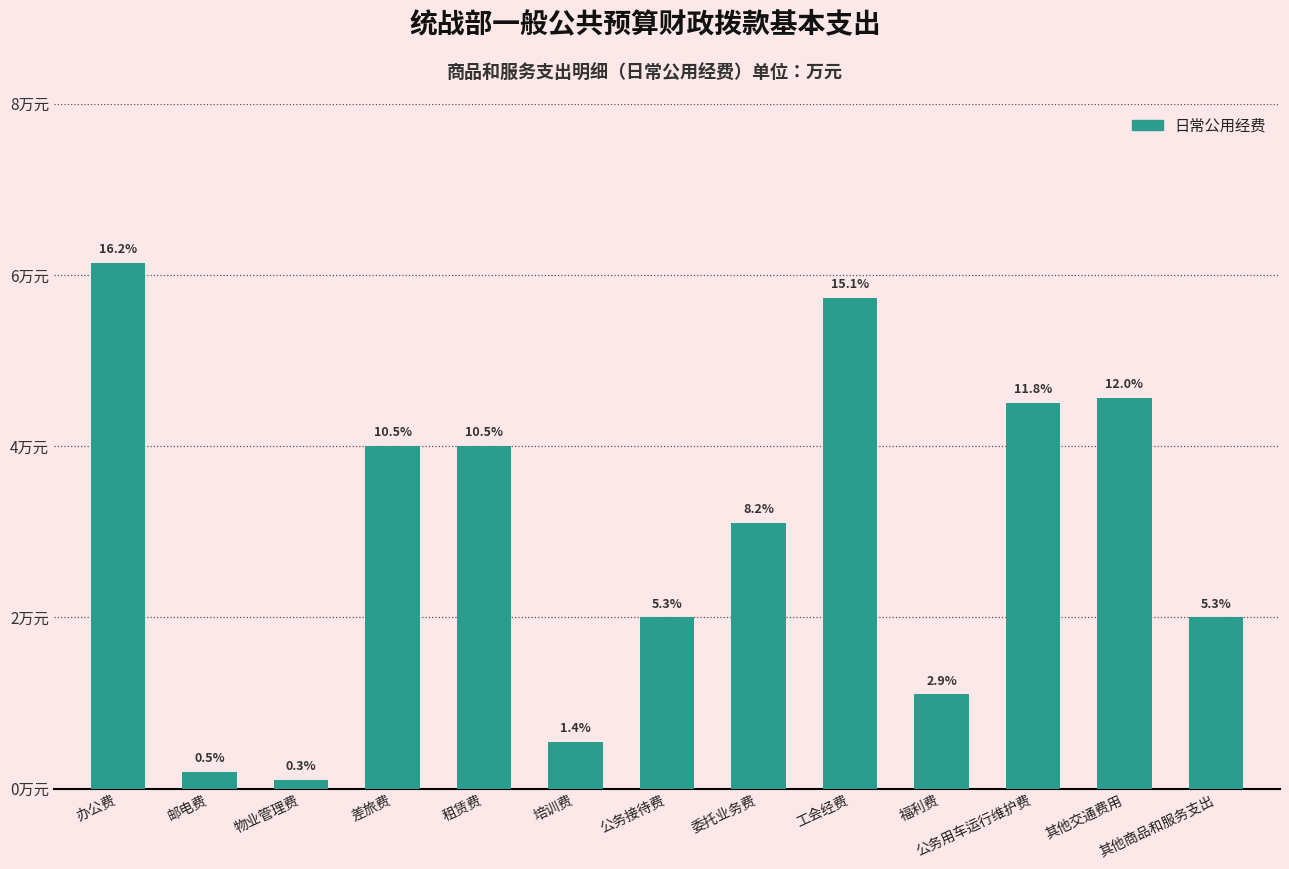

Is it true that the value at 公务用车运行维护费 is 7.8?

False